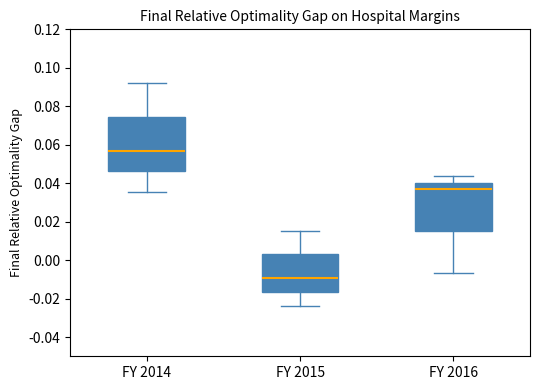

Which box's median line is the lowest?

FY 2015